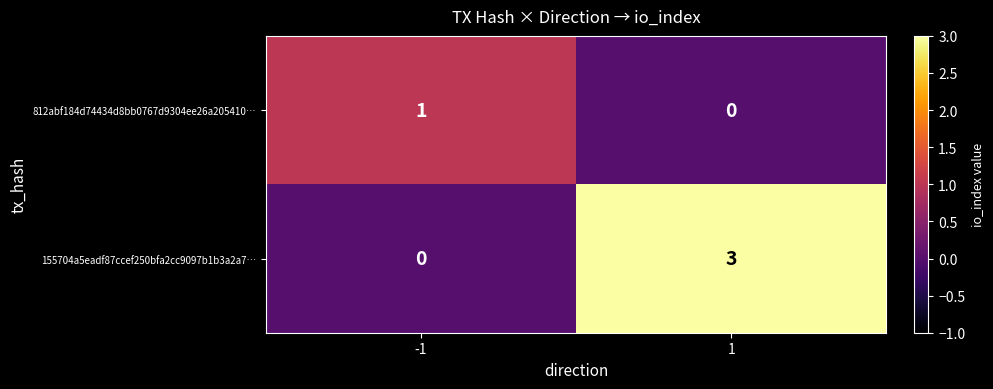

Read the 155704a5eadf87ccef250bfa2cc9097b1b3a2a7… value at 1.

3